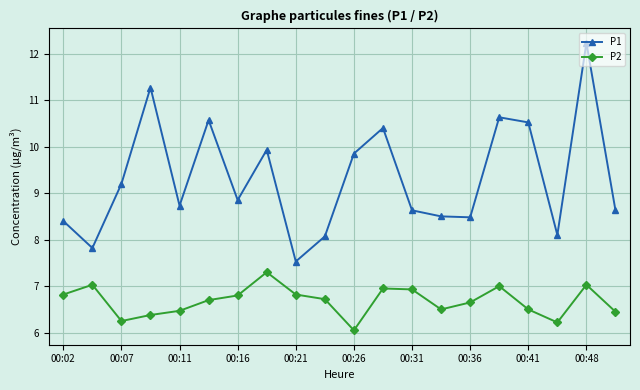

What is the difference between the maximum and second lowest values in the P2 series?

1.1